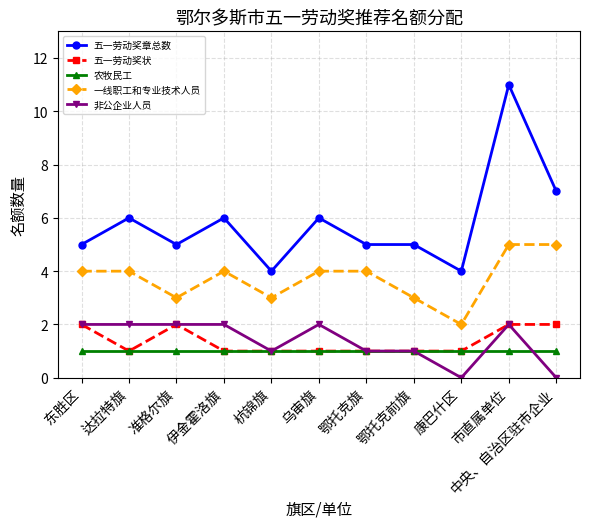

Which series has the largest range (max minus min)?

五一劳动奖章总数